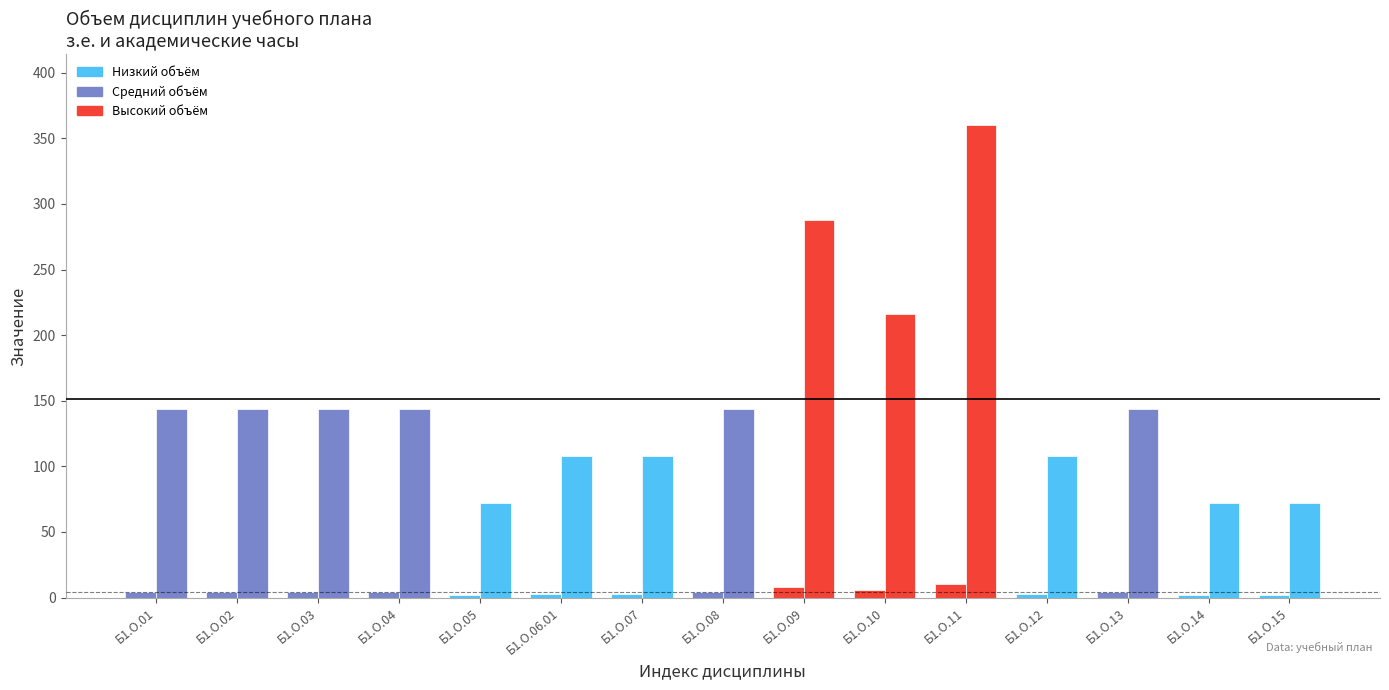

How many bars are there in total?

30